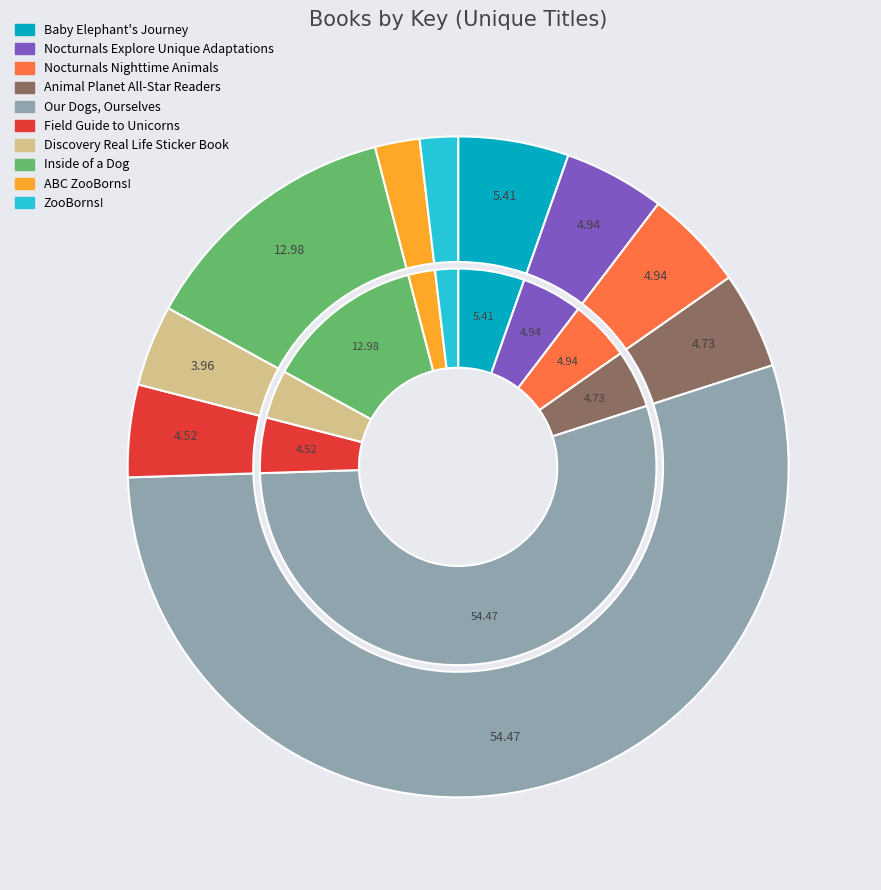

Combined, what portion of the pie is Our Dogs, Ourselves and Nocturnals Explore Unique Adaptations?

59.4%